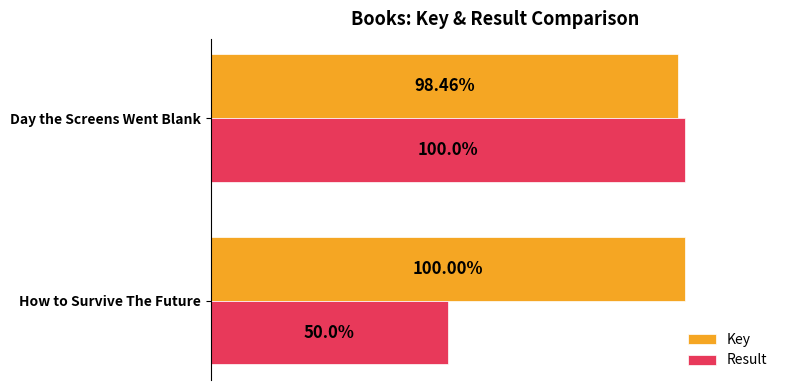

Which category has the highest value in the Key series?

How to Survive The Future